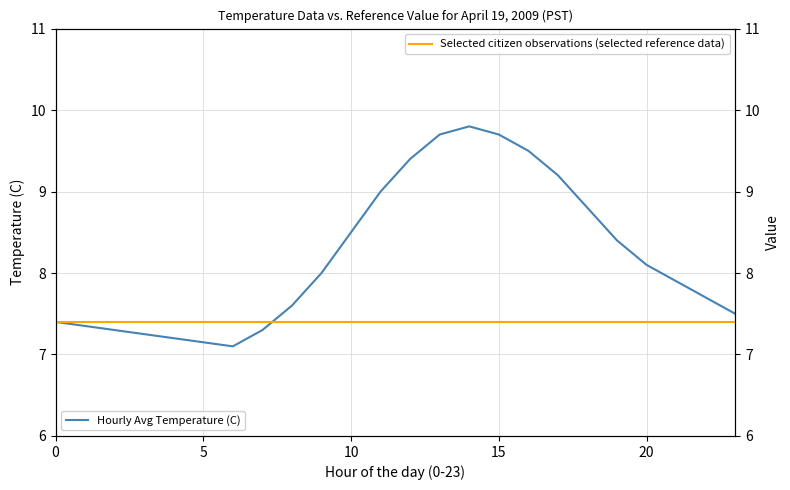

True or false: Selected citizen observations (selected reference data) has more than 2 points higher than both neighbors.

False